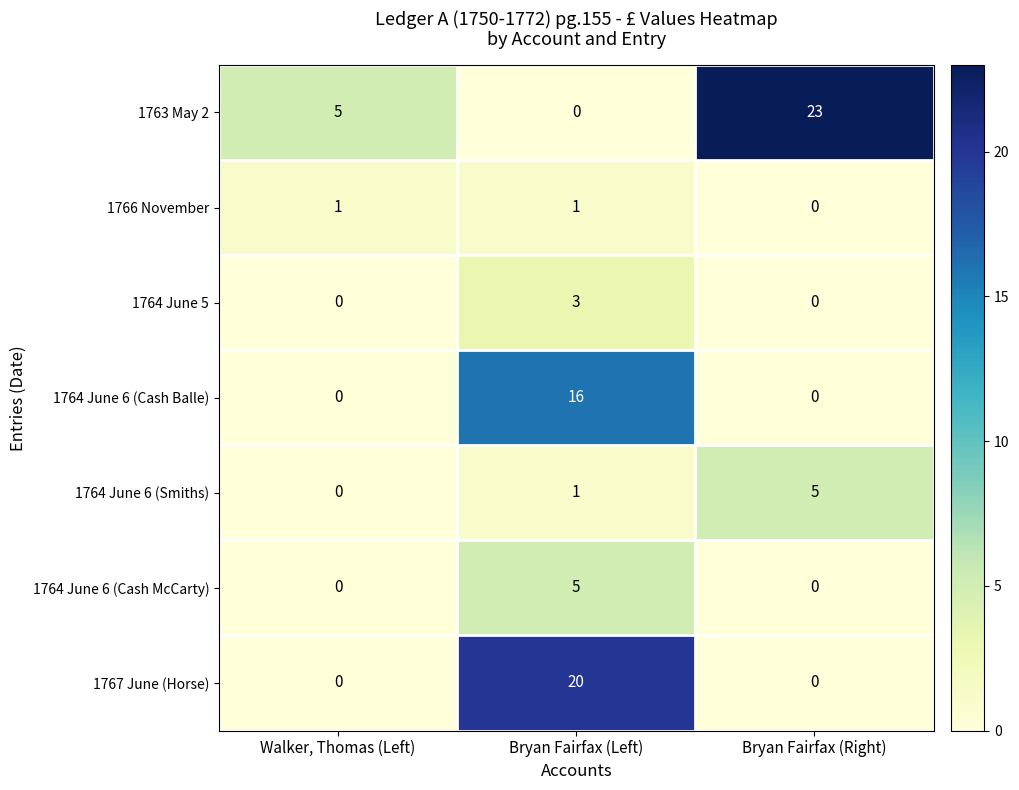

What is the total value across all series at Walker, Thomas (Left)?

6